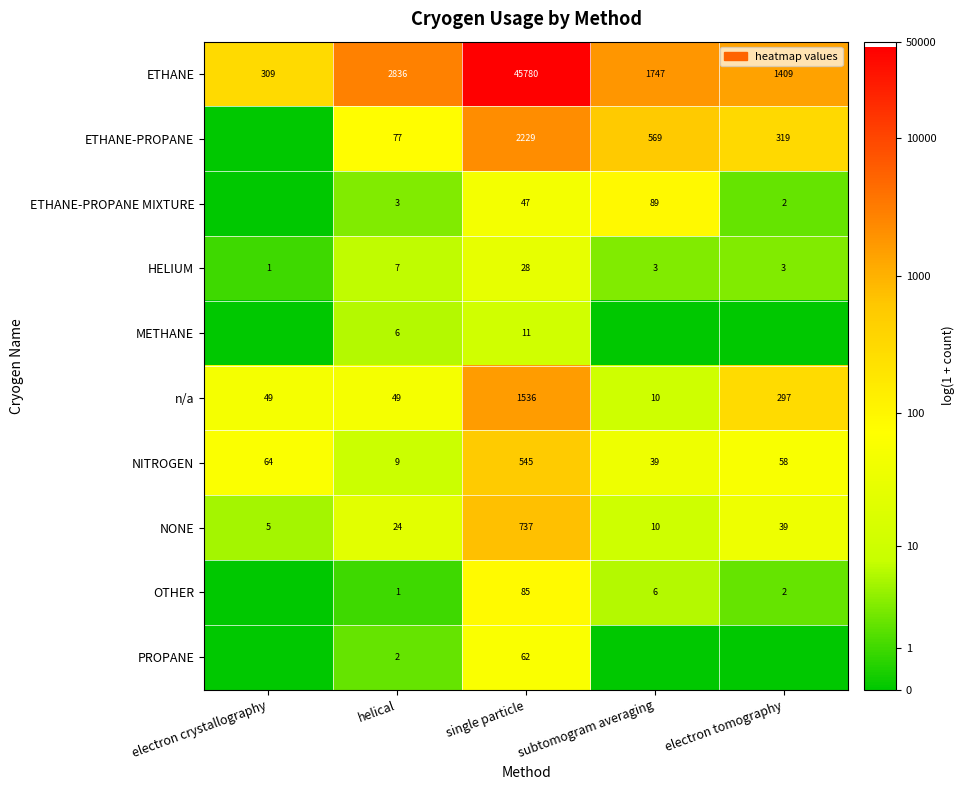

What is the difference between the OTHER values at helical and subtomogram averaging?

5